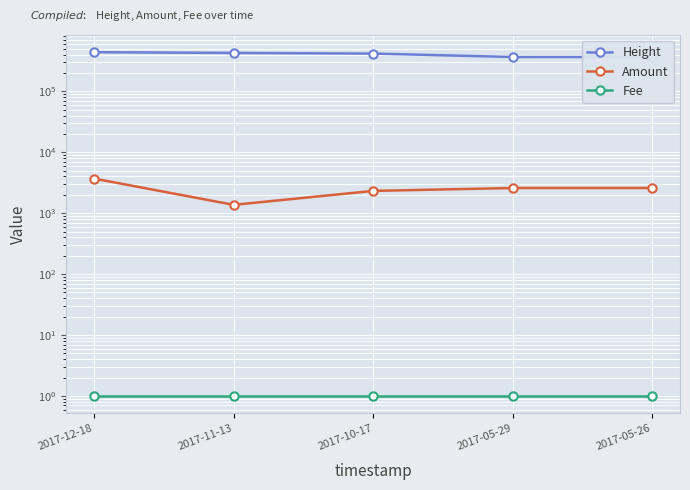

Where is Fee nearest to the value 1?

2017-12-18